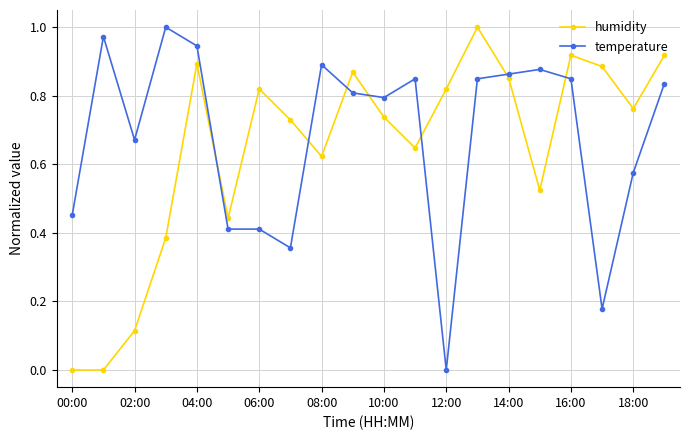

How many lines are shown in the chart?

2